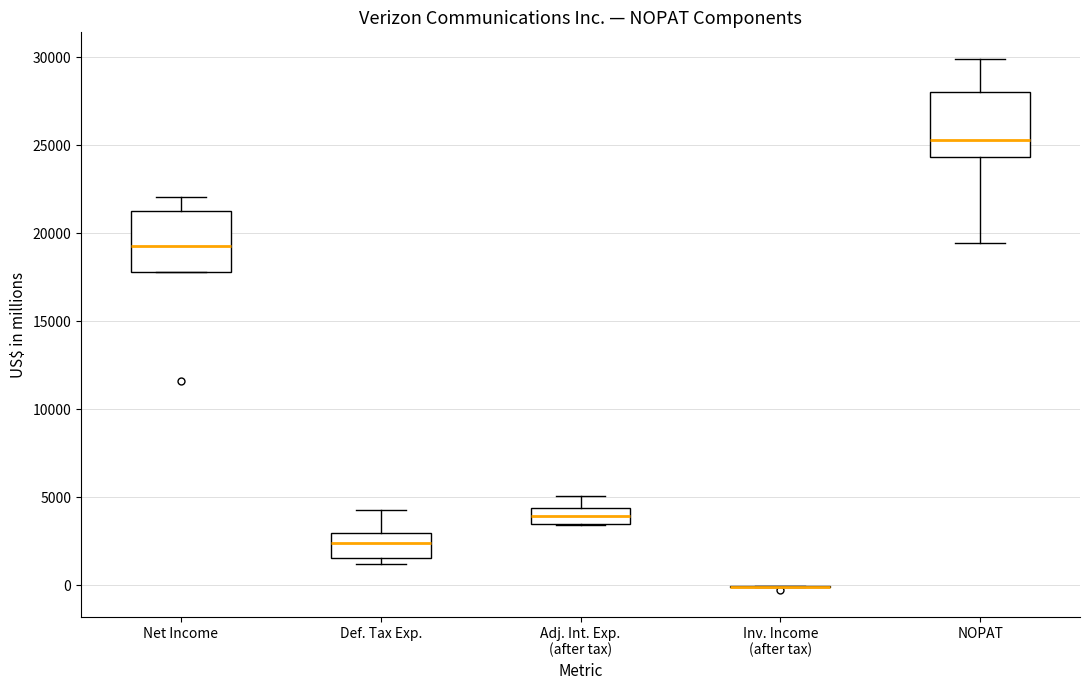

Reading left to right, transcribe this box plot: for each box, give where its median line is, the range the box spans, and where its two whiskers end, as read against the y-axis. The values are not printed on the chart, so give them approximately, as read against the axis.

Net Income: median 19500, box 18000 to 21500, whiskers 18000 to 22000
Def. Tax Exp.: median 2500, box 1500 to 3000, whiskers 1000 to 4500
Adj. Int. Exp. (after tax): median 4000, box 3500 to 4500, whiskers 3500 to 5000
Inv. Income (after tax): box collapsed to a line at 0, whiskers 0 to 0
NOPAT: median 25500, box 24500 to 28000, whiskers 19500 to 30000